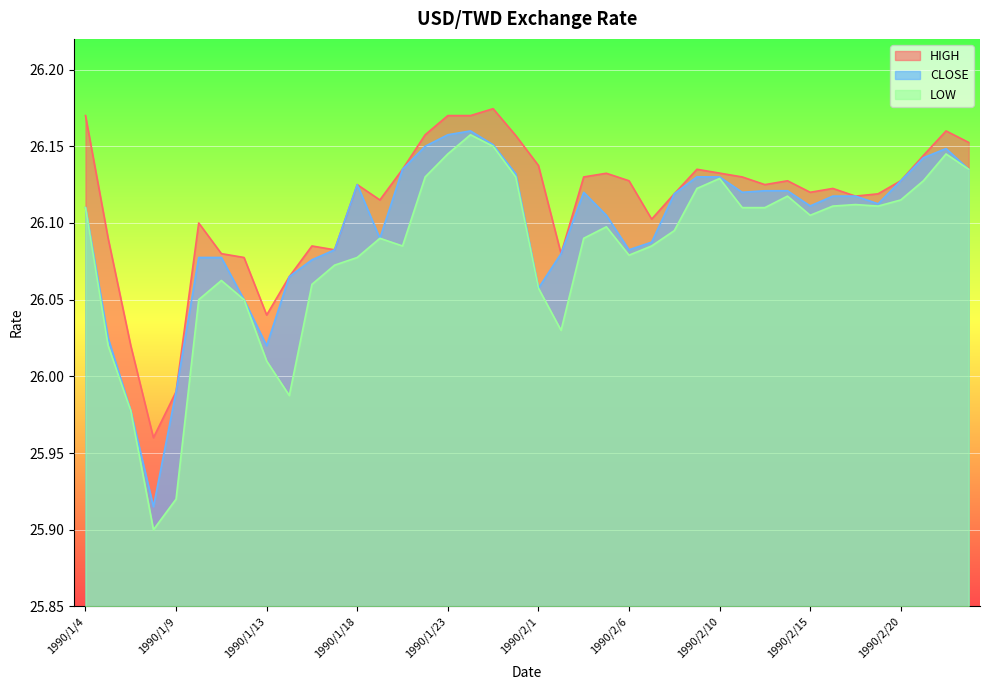

Which series has the largest range (max minus min)?

LOW